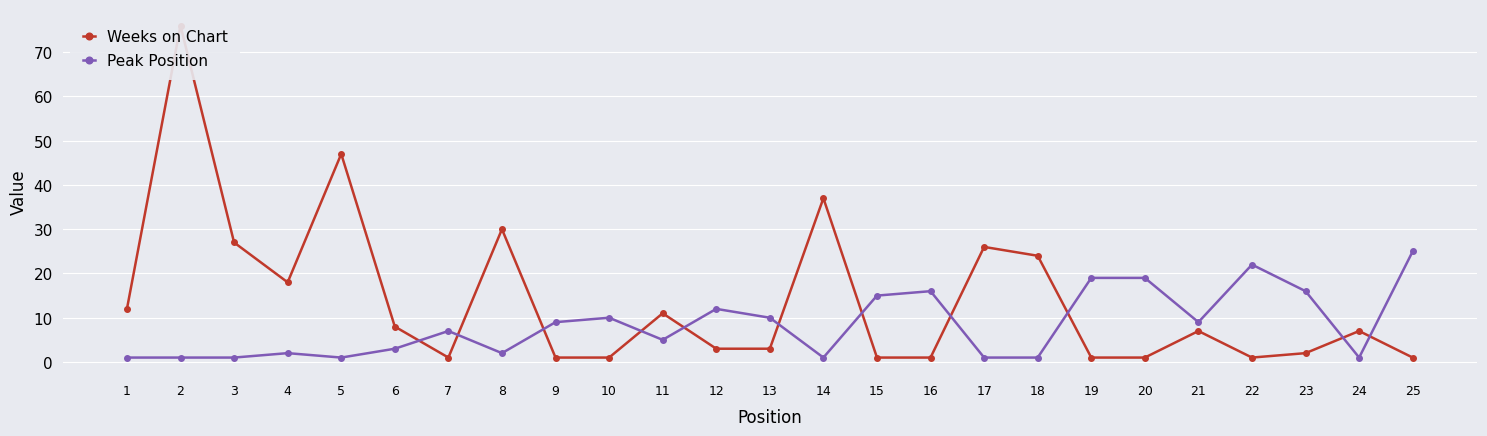

Rank the series at 11 from lowest to highest value.

Peak Position, Weeks on Chart